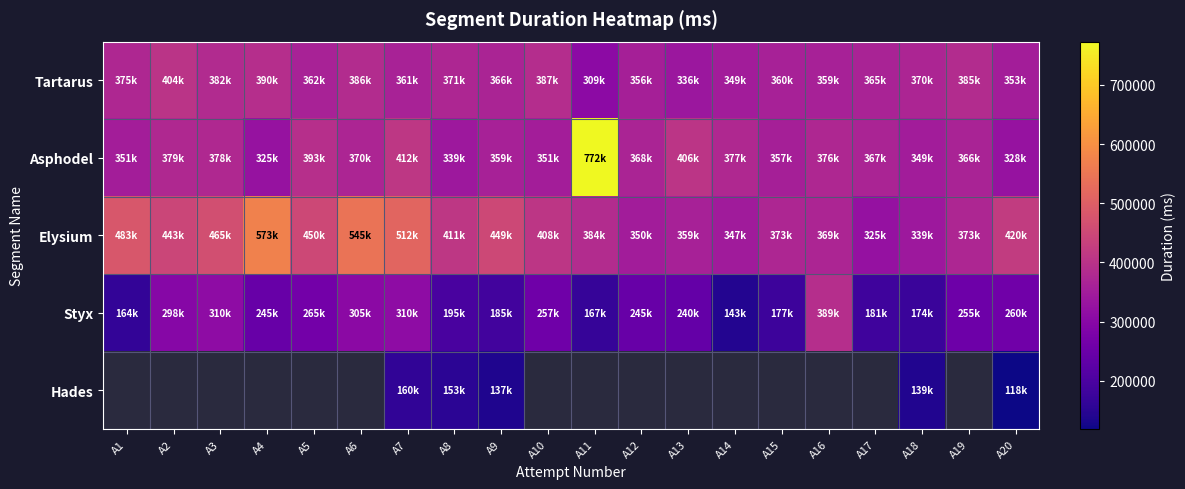

Which series changed the most between A9 and A13?

Elysium